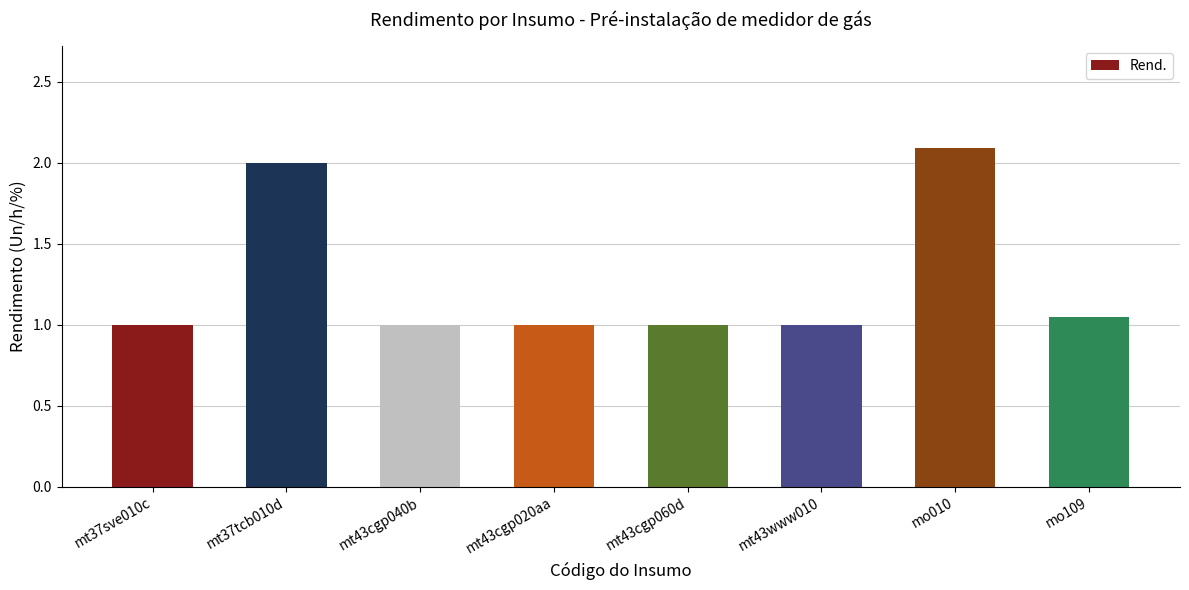

Are the bars grouped side by side (vs. stacked)?

No